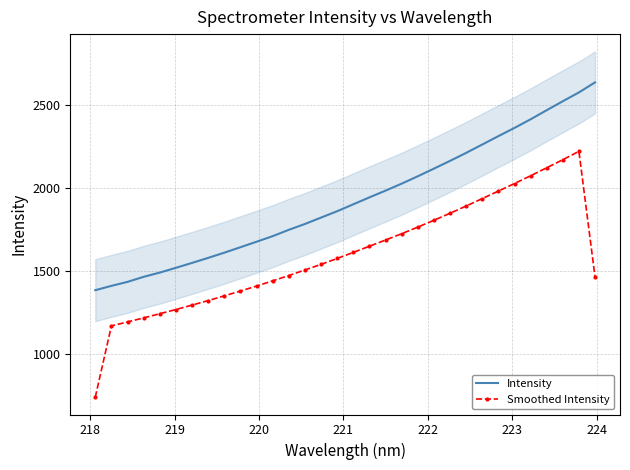

How many lines are shown in the chart?

2